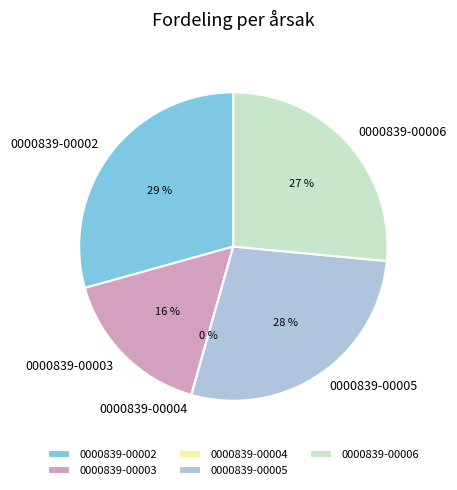

What is the largest slice in the pie chart?

0000839-00002